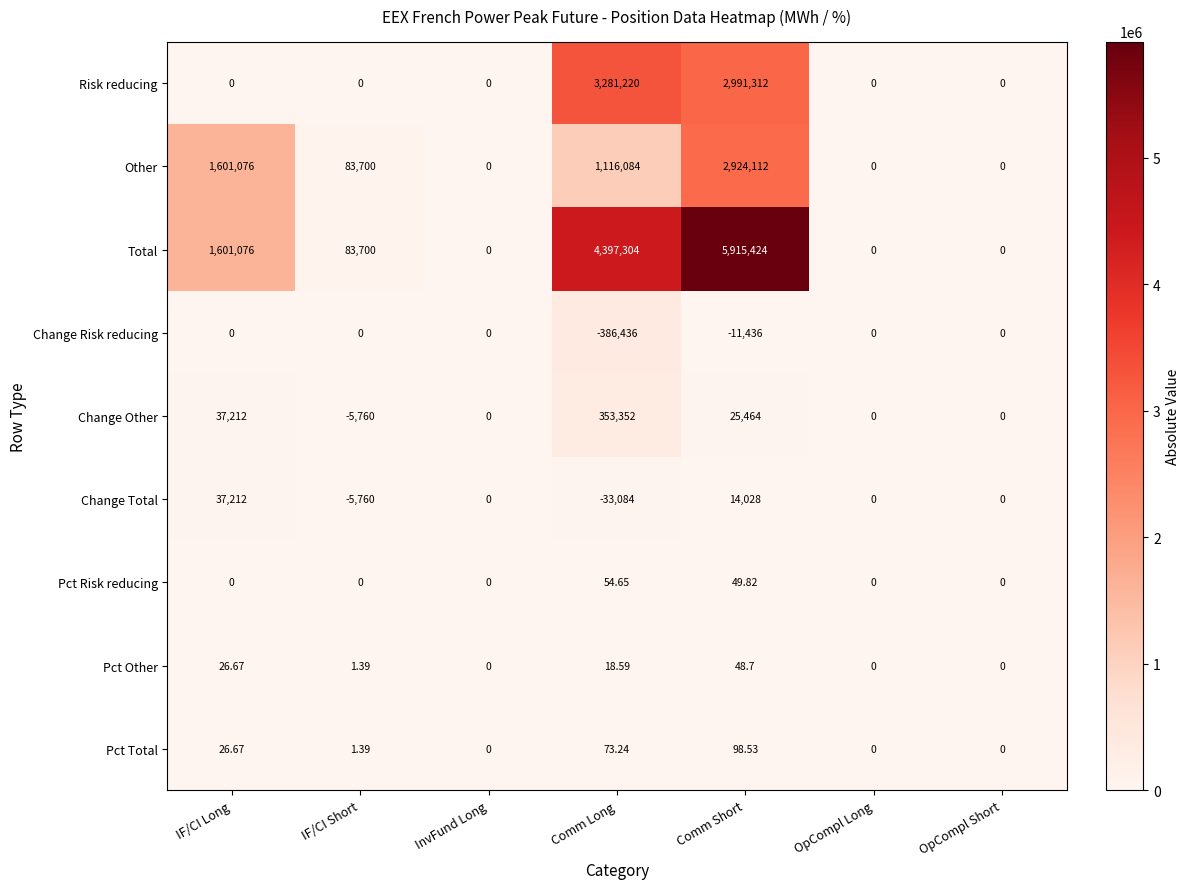

At which category does the chart reach its minimum across all series?

Comm Long